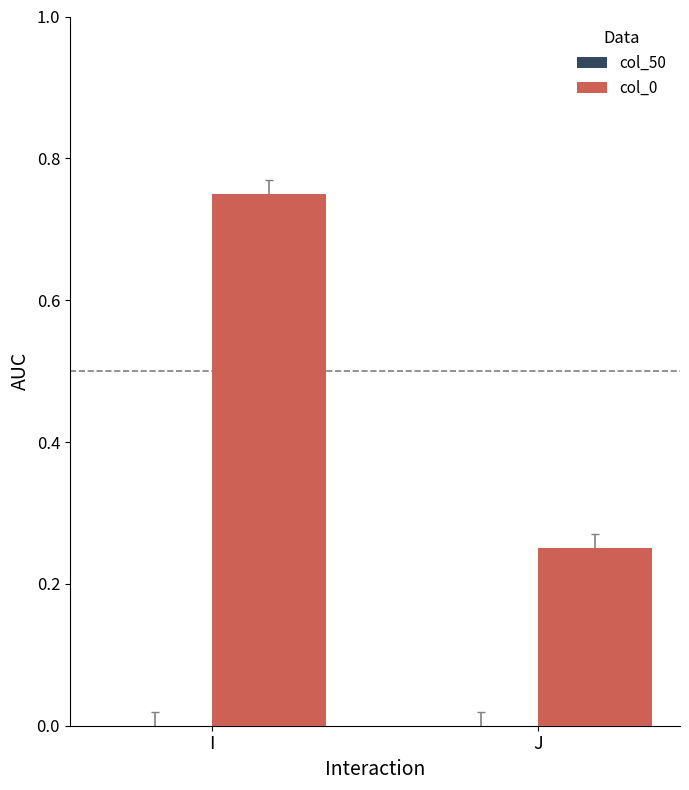

What is the change in value from I to J?

-0.5